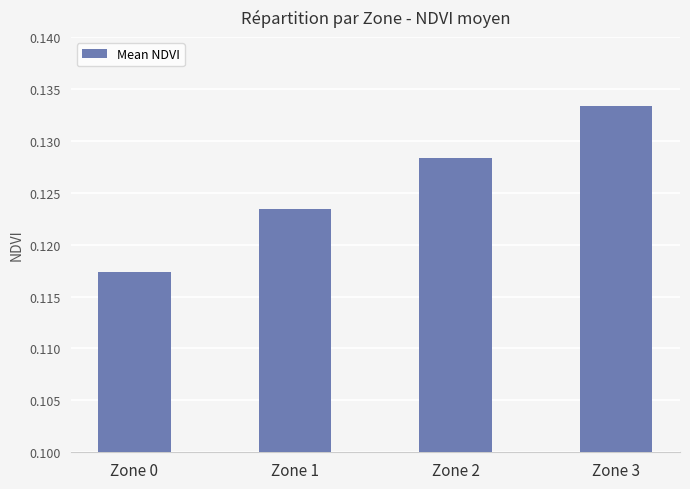

At which label is the value closest to 0?

Zone 0